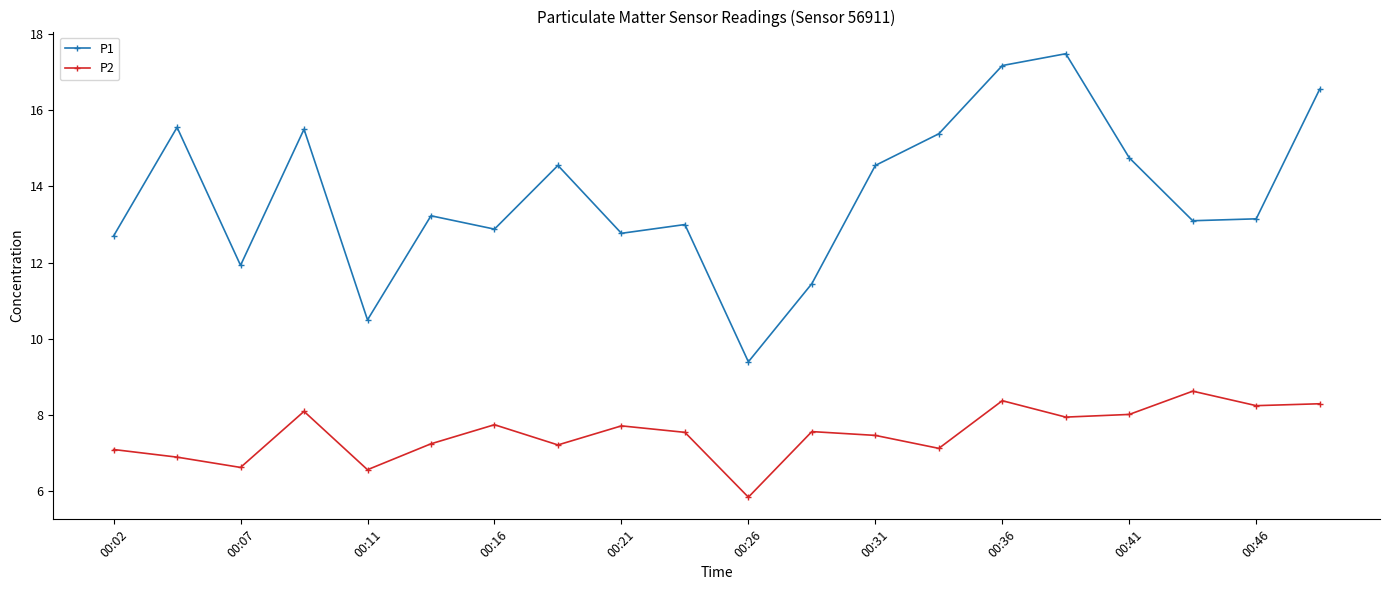

What is the difference between the second highest and minimum values in the P1 series?

7.8